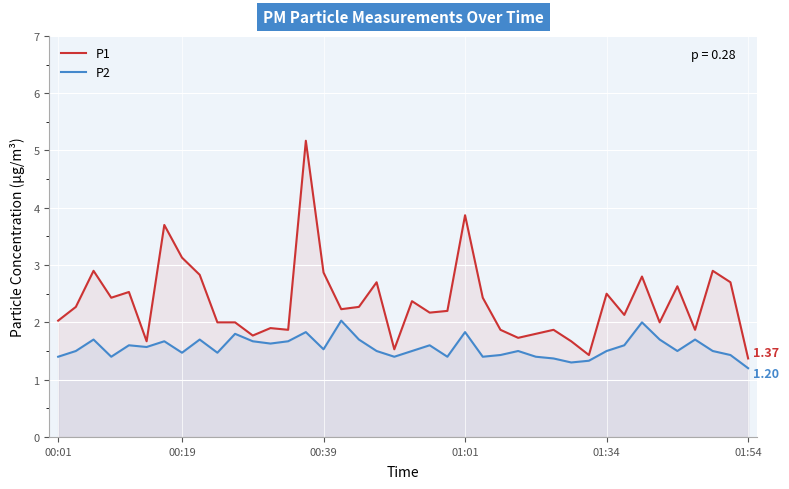

What is the highest value of the P1 series?

5.2